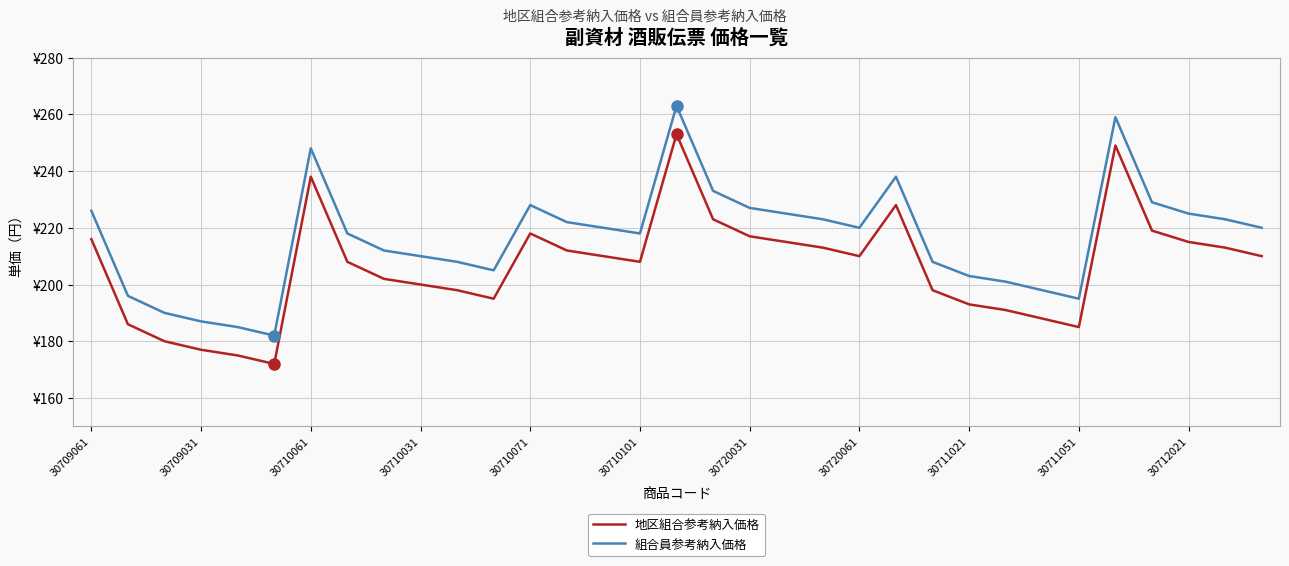

Reading left to right, what are all the values shown in this chart?

地区組合参考納入価格: 216	186	180	177	175	172	238	208	202	200	198	195	218	212	210	208	253	223	217	215	213	210	228	198	193	191	188	185	249	219	215	213	210
組合員参考納入価格: 226	196	190	187	185	182	248	218	212	210	208	205	228	222	220	218	263	233	227	225	223	220	238	208	203	201	198	195	259	229	225	223	220